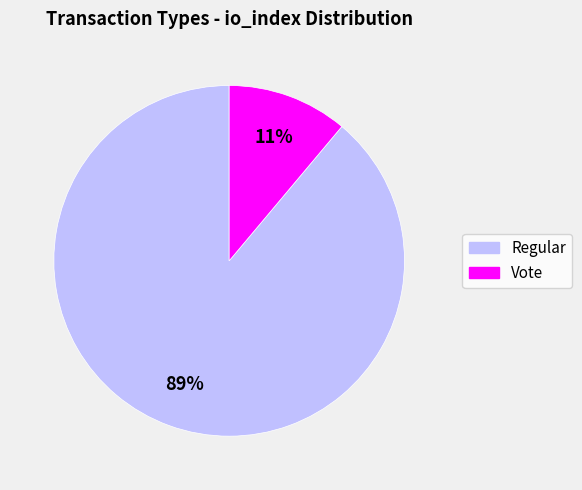

Which slice is the largest?

Regular